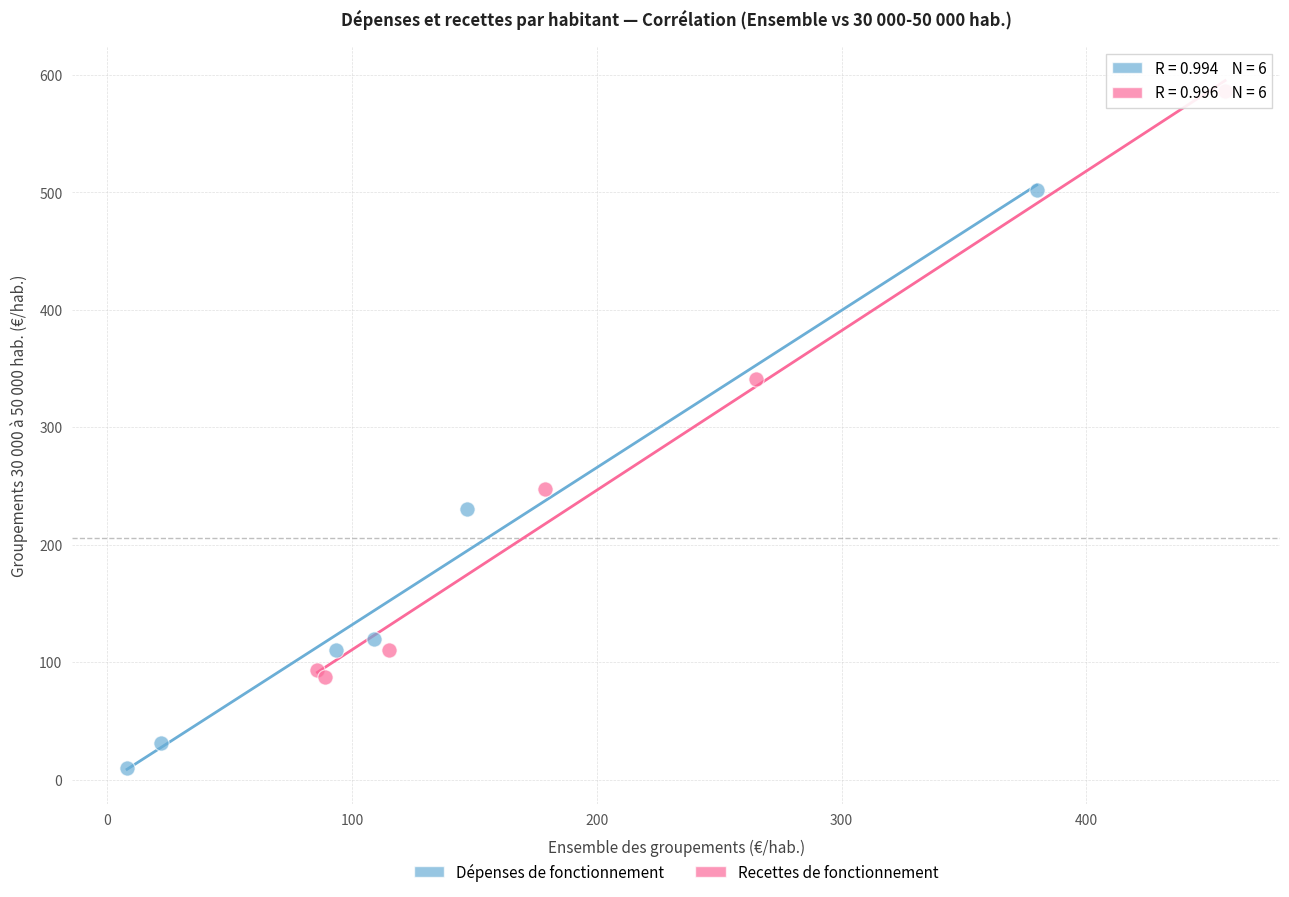

Which series has the widest spread of Y values?

Recettes de fonctionnement